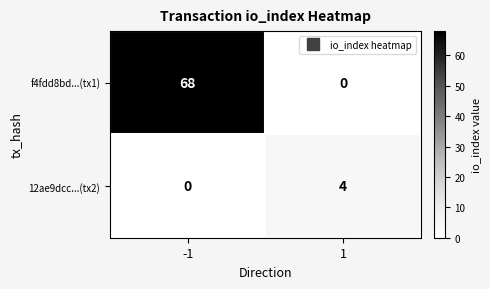

Which series has the largest range (max minus min)?

f4fdd8bd...(tx1)